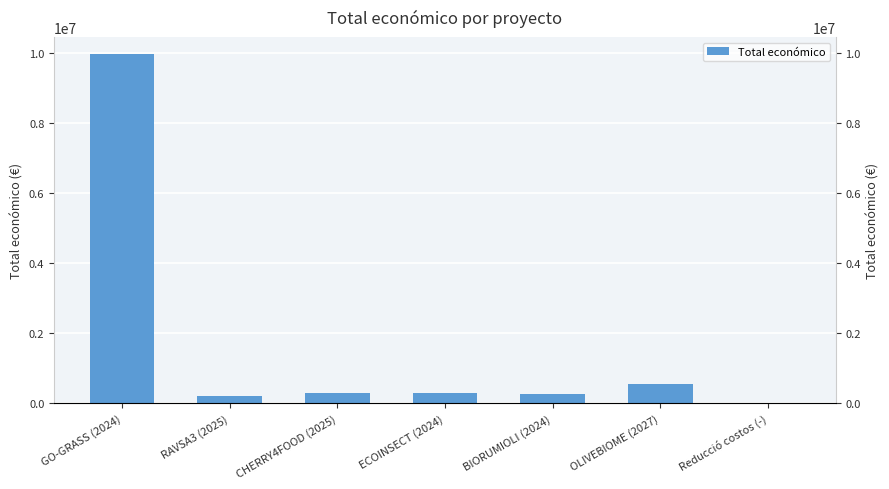

Reading left to right, list all the values displayed in this chart.

GO-GRASS (2024)=9970772	RAVSA3 (2025)=222194	CHERRY4FOOD (2025)=299983	ECOINSECT (2024)=299998	BIORUMIOLI (2024)=262332	OLIVEBIOME (2027)=550111	Reducció costos (-)=5718